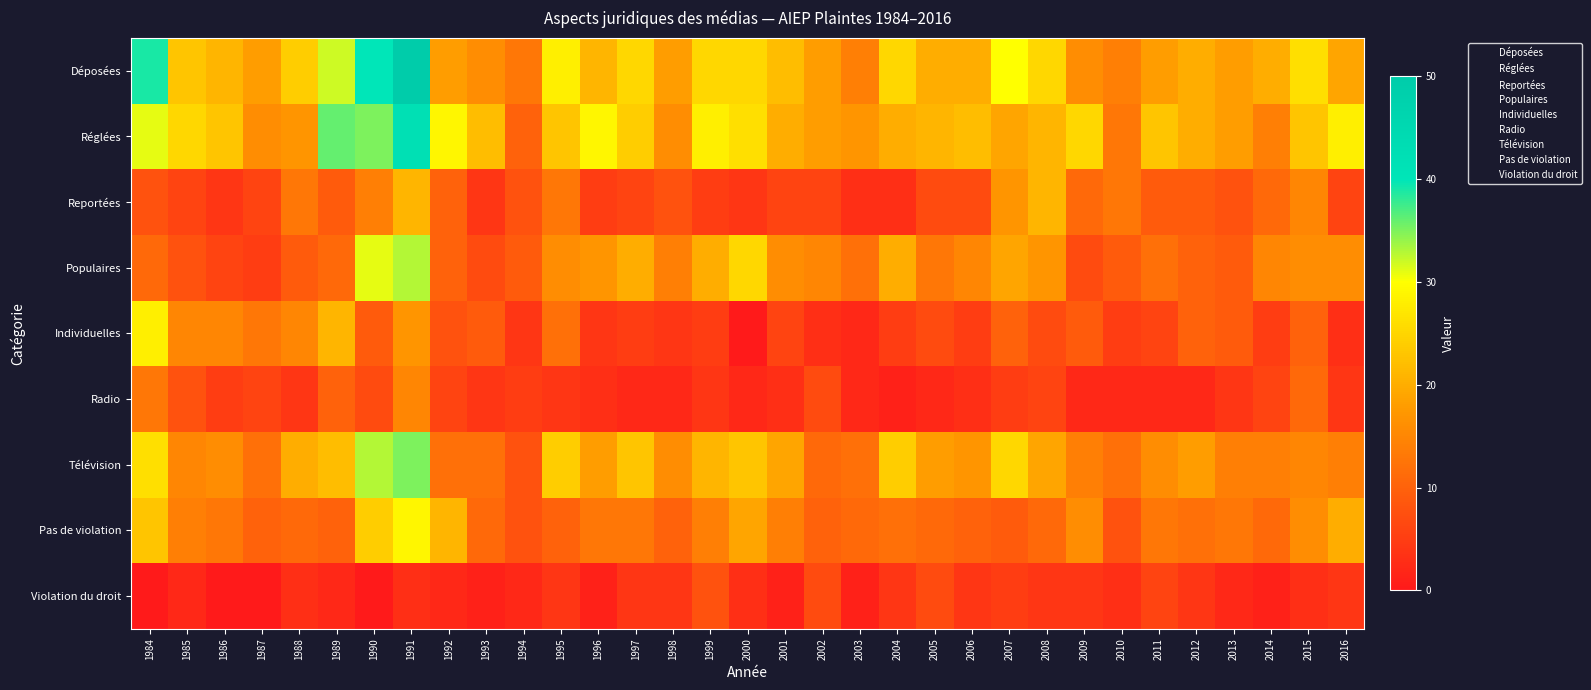

Reading left to right, list all the values displayed in this chart.

Déposées: 1984=39	1985=23	1986=21	1987=18	1988=24	1989=32	1990=40	1991=50	1992=18	1993=16	1994=13	1995=28	1996=21	1997=25	1998=18	1999=25	2000=25	2001=22	2002=18	2003=14	2004=25	2005=20	2006=20	2007=30	2008=25	2009=16	2010=14	2011=18	2012=20	2013=18	2014=20	2015=26	2016=19
Réglées: 1984=31	1985=25	1986=23	1987=16	1988=17	1989=36	1990=35	1991=42	1992=29	1993=22	1994=10	1995=23	1996=29	1997=24	1998=16	1999=28	2000=26	2001=20	2002=18	2003=17	2004=20	2005=21	2006=22	2007=19	2008=21	2009=25	2010=13	2011=23	2012=20	2013=18	2014=14	2015=23	2016=28
Reportées: 1984=8	1985=6	1986=4	1987=6	1988=13	1989=9	1990=14	1991=21	1992=10	1993=4	1994=8	1995=13	1996=5	1997=6	1998=8	1999=5	2000=4	2001=6	2002=6	2003=3	2004=3	2005=7	2006=7	2007=17	2008=21	2009=11	2010=13	2011=9	2012=9	2013=8	2014=11	2015=15	2016=6
Populaires: 1984=11	1985=8	1986=6	1987=5	1988=9	1989=11	1990=31	1991=33	1992=10	1993=7	1994=9	1995=16	1996=17	1997=20	1998=14	1999=20	2000=25	2001=16	2002=15	2003=12	2004=20	2005=13	2006=15	2007=19	2008=17	2009=7	2010=9	2011=12	2012=10	2013=9	2014=15	2015=16	2016=16
Individuelles: 1984=28	1985=15	1986=15	1987=13	1988=15	1989=21	1990=9	1991=17	1992=8	1993=9	1994=4	1995=12	1996=4	1997=5	1998=4	1999=5	2000=0	2001=6	2002=3	2003=2	2004=5	2005=7	2006=5	2007=10	2008=7	2009=9	2010=5	2011=6	2012=10	2013=9	2014=5	2015=10	2016=3
Radio: 1984=13	1985=8	1986=5	1987=6	1988=4	1989=10	1990=7	1991=15	1992=6	1993=4	1994=5	1995=4	1996=3	1997=2	1998=2	1999=4	2000=2	2001=3	2002=7	2003=2	2004=1	2005=2	2006=3	2007=5	2008=6	2009=2	2010=2	2011=2	2012=2	2013=4	2014=6	2015=11	2016=4
Télévision: 1984=26	1985=15	1986=16	1987=12	1988=20	1989=22	1990=33	1991=35	1992=12	1993=12	1994=8	1995=24	1996=18	1997=23	1998=16	1999=21	2000=23	2001=19	2002=11	2003=12	2004=24	2005=18	2006=17	2007=25	2008=19	2009=14	2010=12	2011=16	2012=18	2013=14	2014=14	2015=15	2016=14
Pas de violation: 1984=23	1985=14	1986=13	1987=10	1988=11	1989=10	1990=24	1991=29	1992=21	1993=11	1994=8	1995=10	1996=13	1997=13	1998=10	1999=14	2000=19	2001=14	2002=10	2003=11	2004=12	2005=11	2006=10	2007=9	2008=11	2009=16	2010=8	2011=13	2012=12	2013=13	2014=11	2015=16	2016=20
Violation du droit: 1984=0	1985=2	1986=0	1987=0	1988=3	1989=2	1990=0	1991=3	1992=2	1993=1	1994=2	1995=4	1996=1	1997=4	1998=4	1999=8	2000=3	2001=1	2002=7	2003=1	2004=4	2005=7	2006=4	2007=5	2008=4	2009=4	2010=3	2011=6	2012=4	2013=2	2014=1	2015=3	2016=4